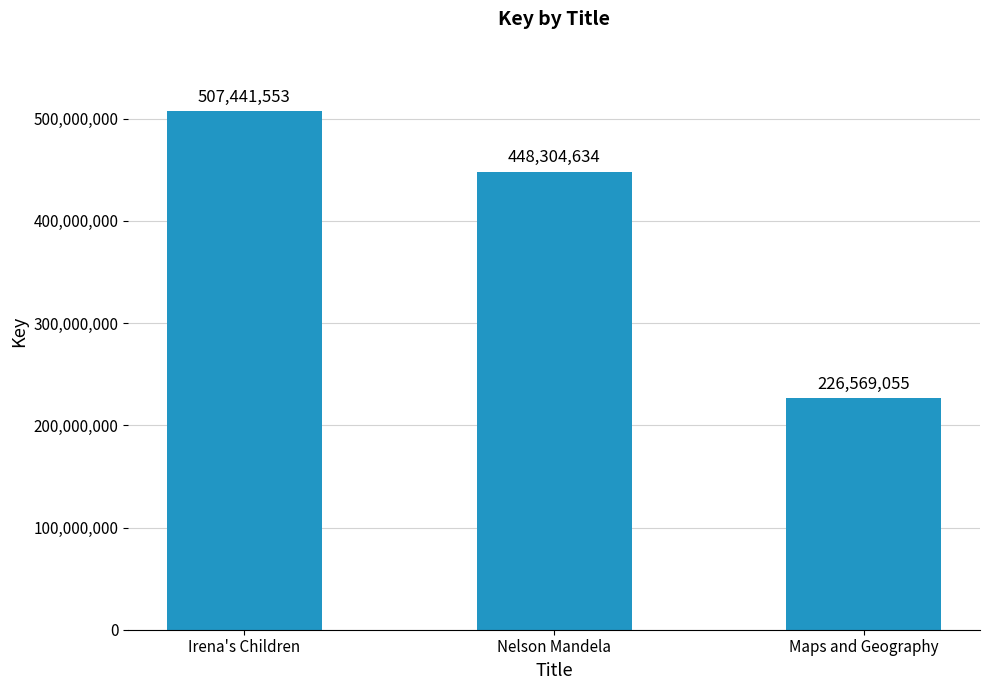

What is the difference between the values at Irena's Children and Nelson Mandela?

59136919